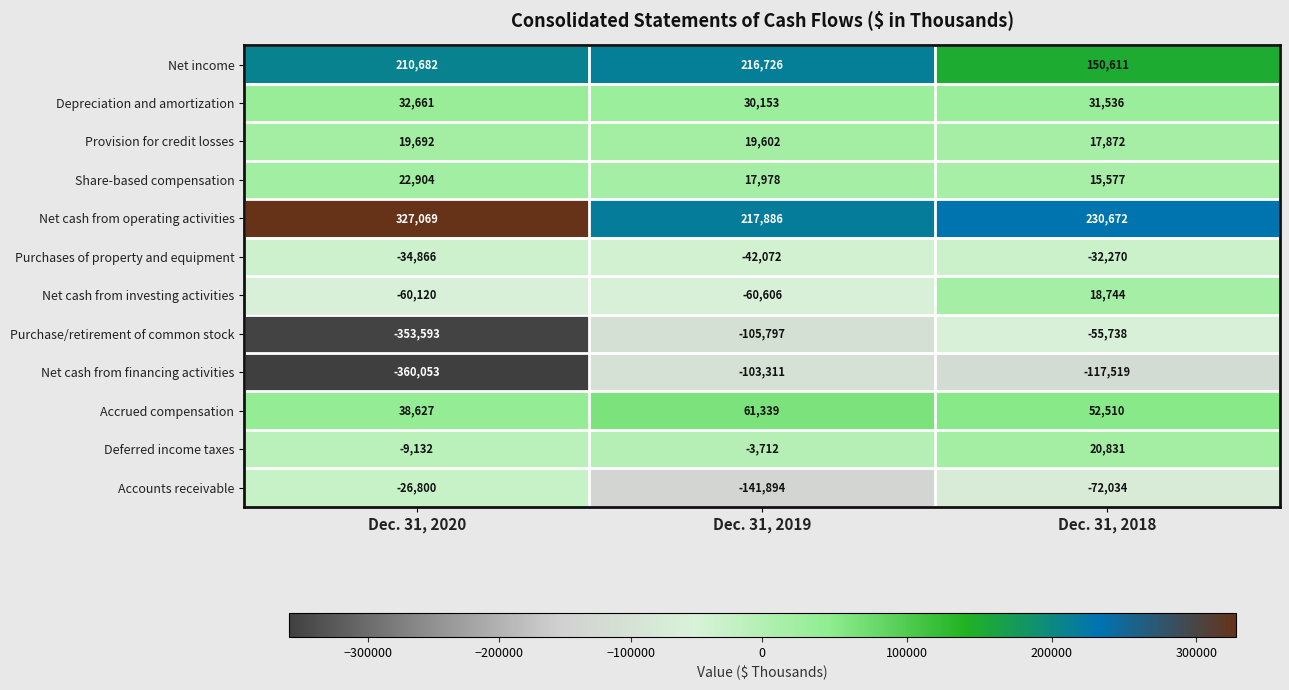

At Dec. 31, 2018, list the series in order from smallest to largest.

Net cash from financing activities, Accounts receivable, Purchase/retirement of common stock, Purchases of property and equipment, Share-based compensation, Provision for credit losses, Net cash from investing activities, Deferred income taxes, Depreciation and amortization, Accrued compensation, Net income, Net cash from operating activities